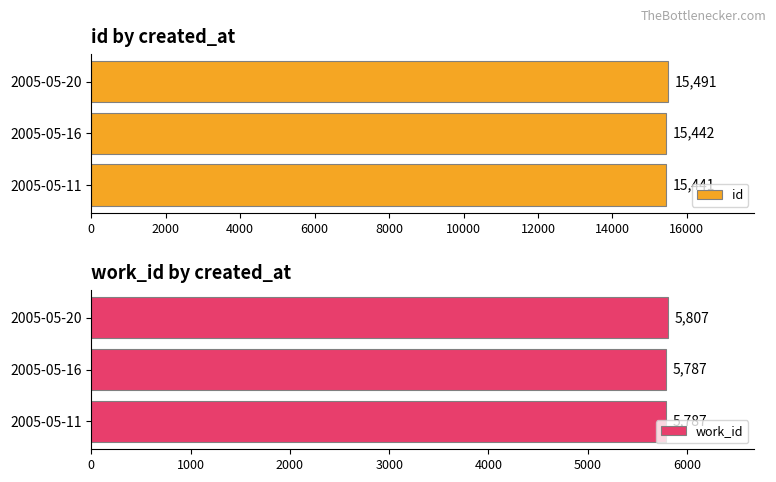

How many work_id values are between 5787 and 5807?

3